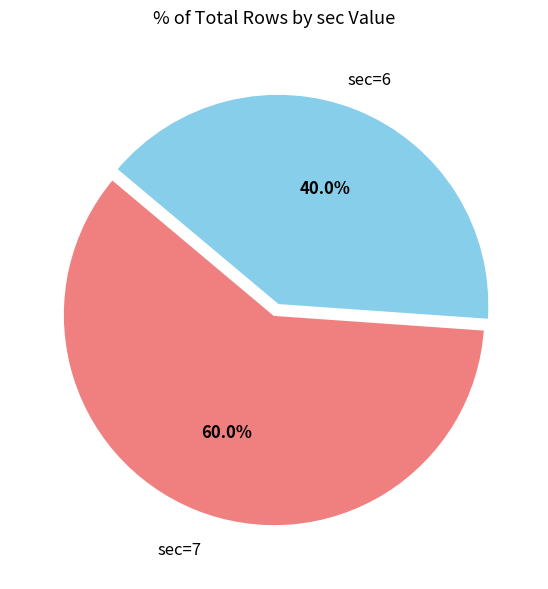

Which slice represents more than half of the pie?

sec=7